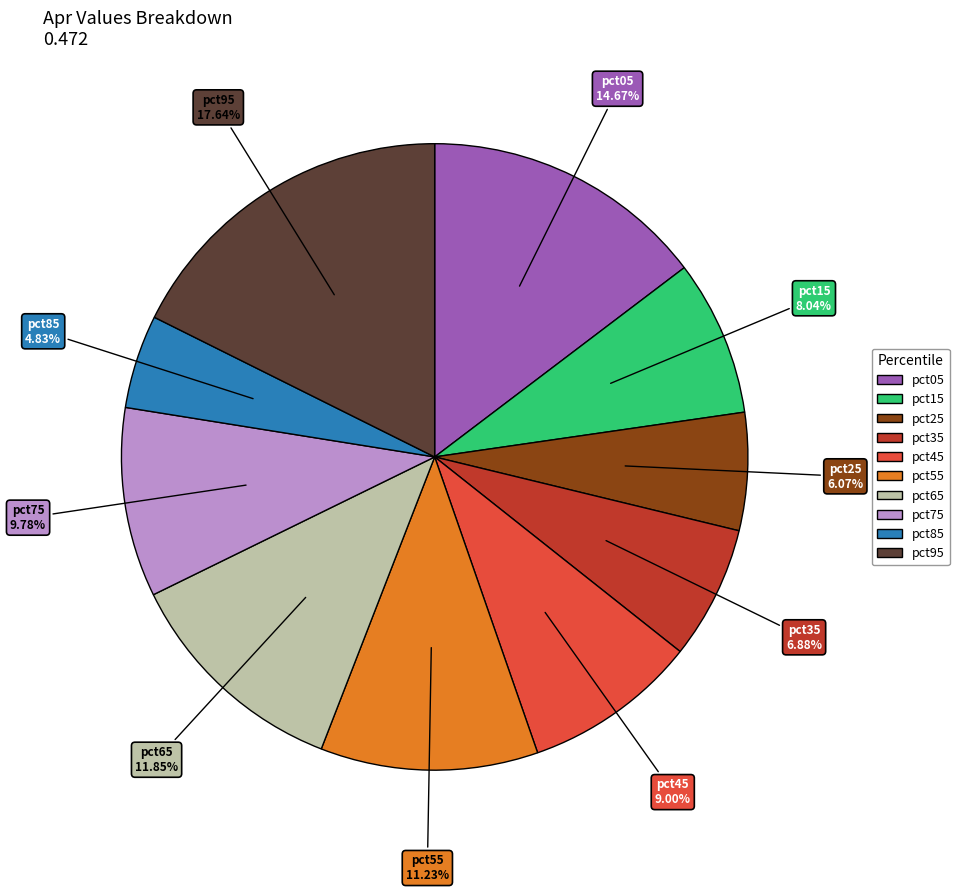

True or false: pct55 accounts for 3% of the total.

False